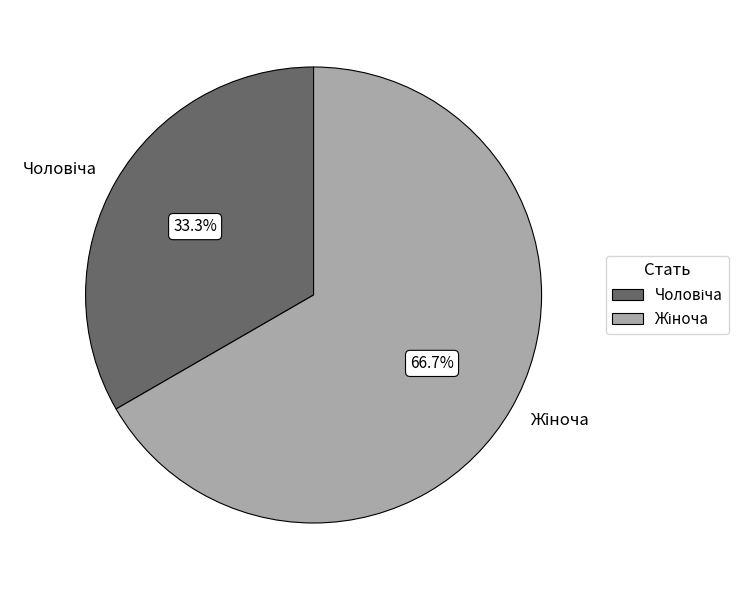

Count the number of slices in the pie.

2